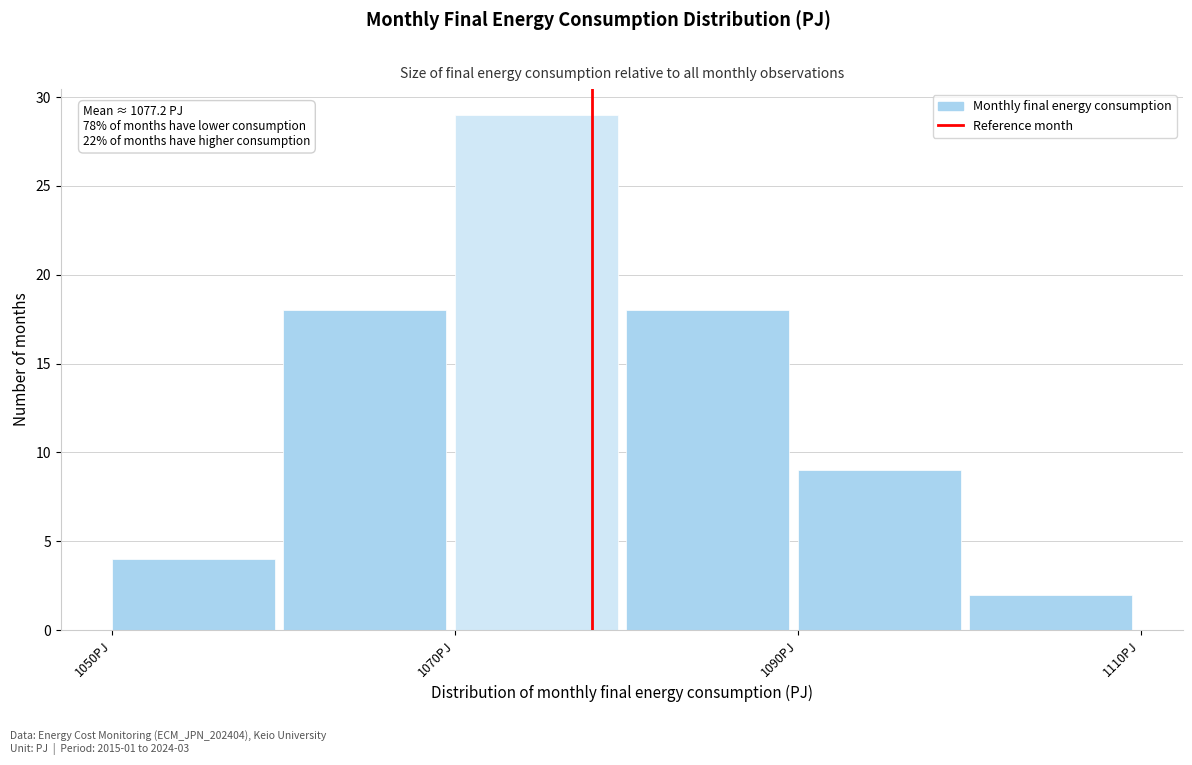

Which range on the x-axis has the tallest bar?

1070 to 1080